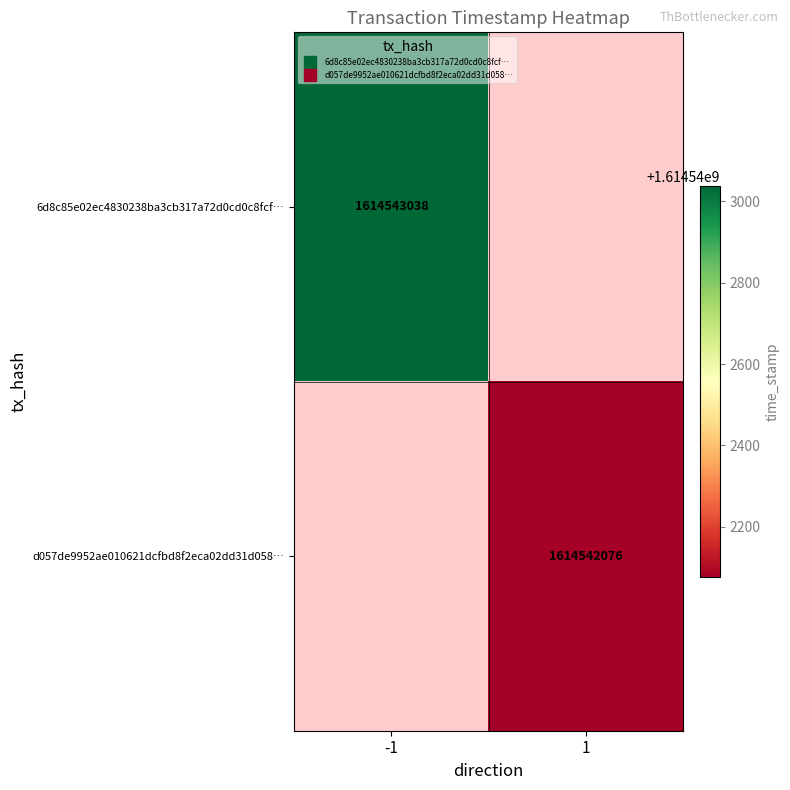

What is the highest value of the d057de9952ae010621dcfbd8f2eca02dd31d058 series?

1614542076